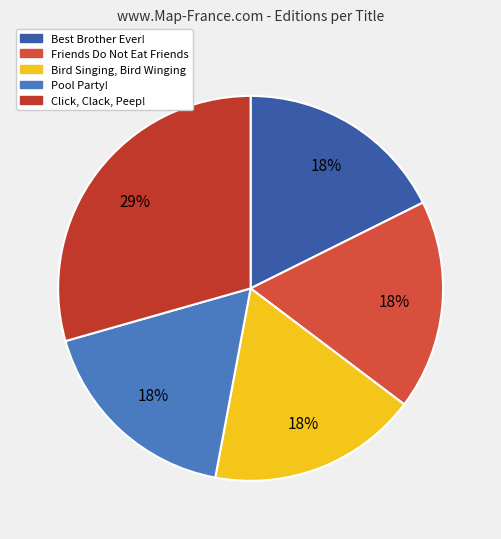

How many segments does this pie chart have?

5